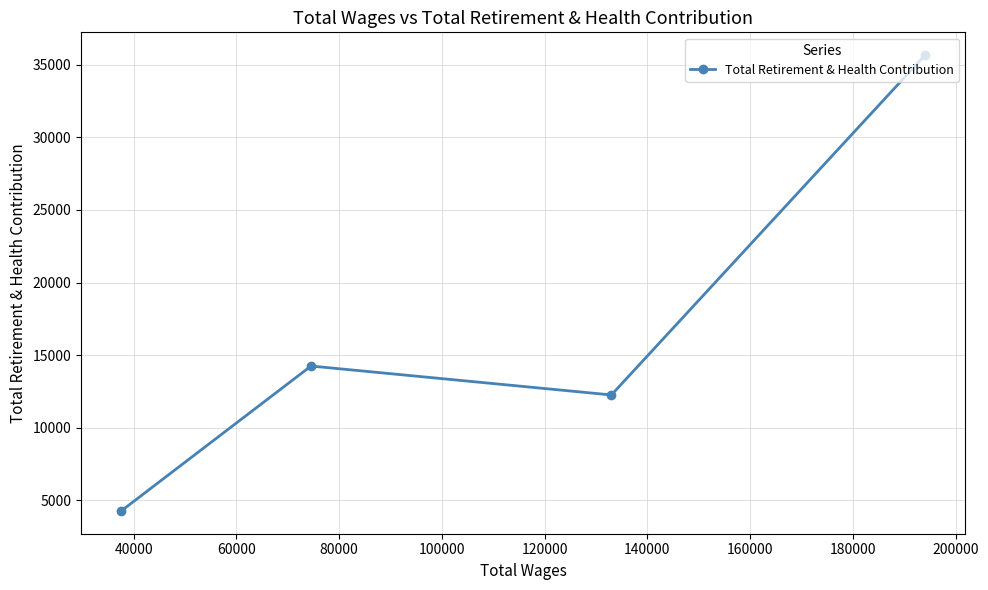

What is the average value?

16611